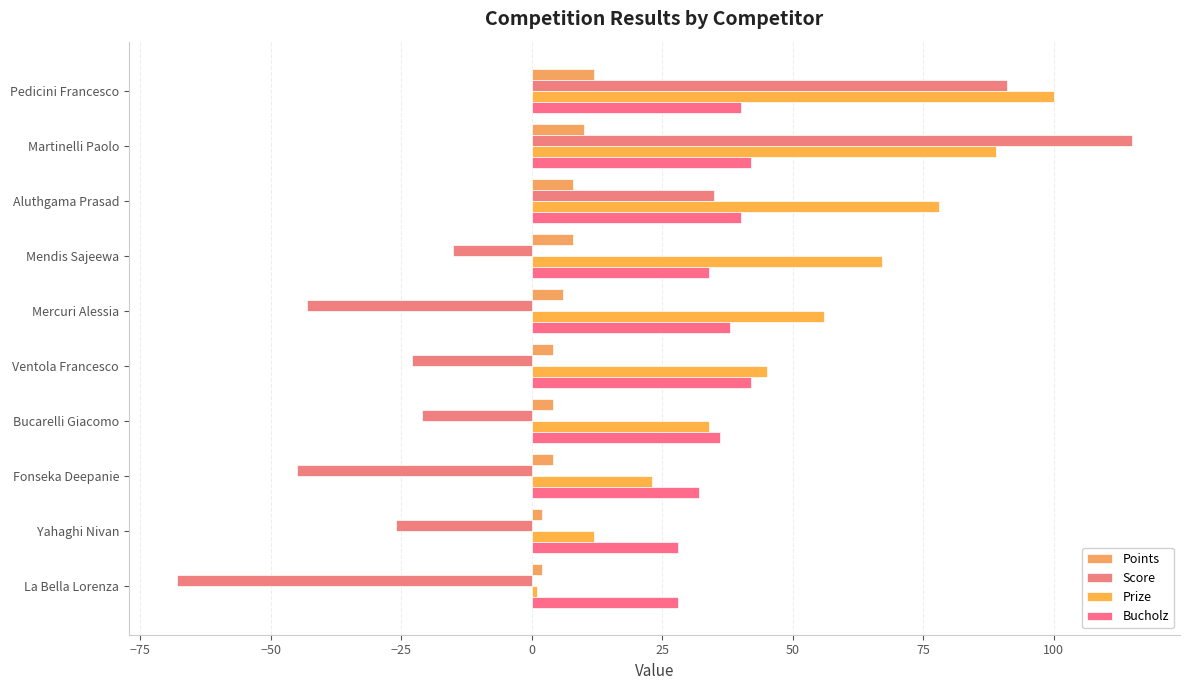

How many values in Score are below zero?

7